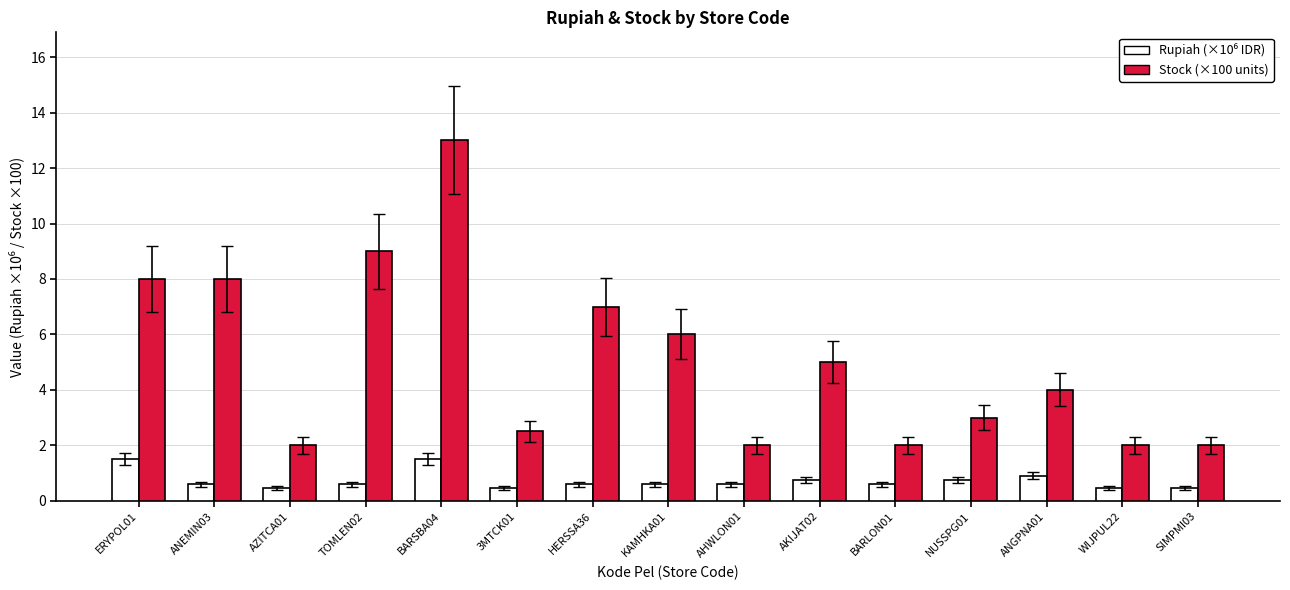

What is the sum of the Stock (×100 units) values at AHWLON01 and SIMPMI03?

4.0